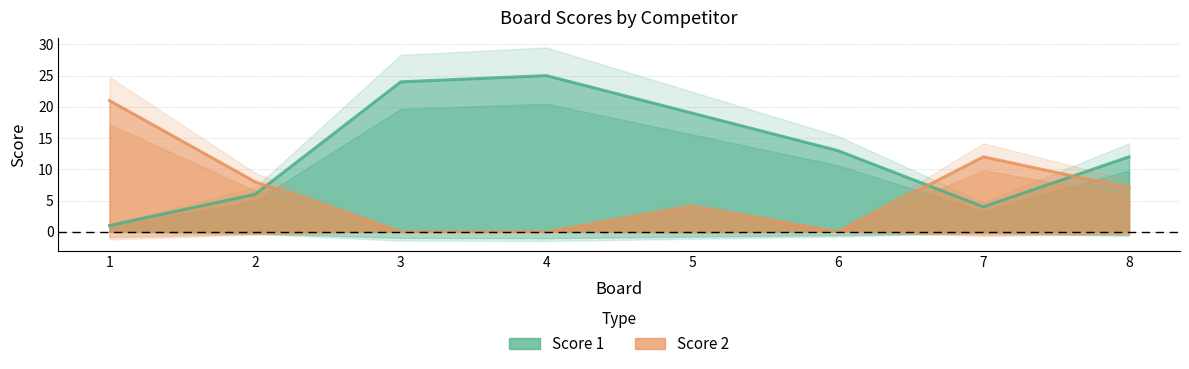

How many values in the Score 1 series exceed 13?

3